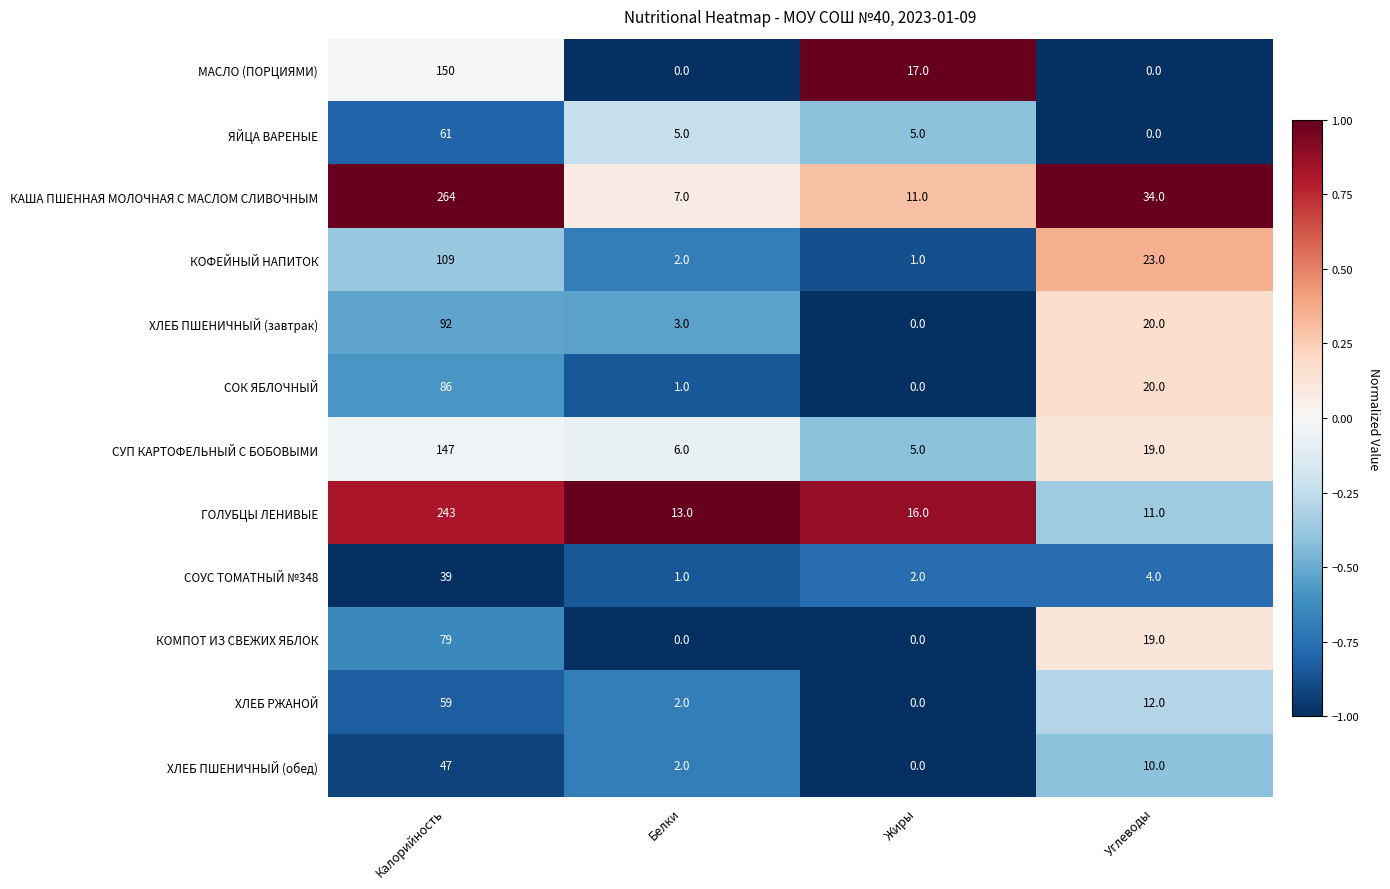

How many values in ХЛЕБ ПШЕНИЧНЫЙ (завтрак) are above zero?

3